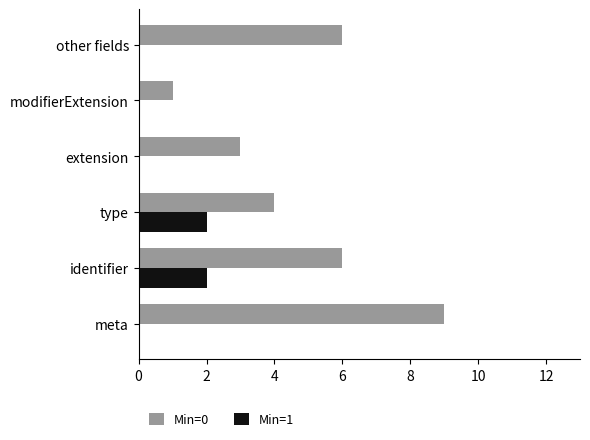

Is the value of Min=0 at meta greater than the value of Min=1 at type?

Yes